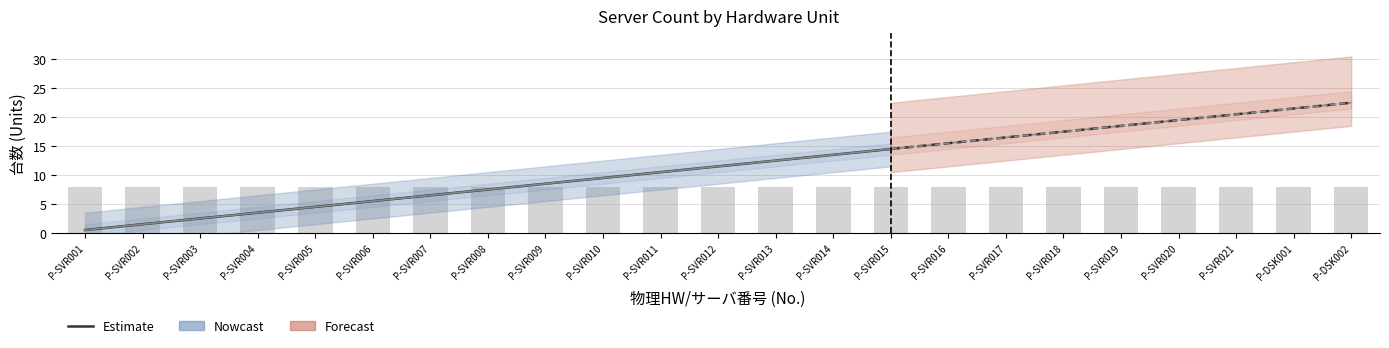

What is the smallest value displayed?

0.5